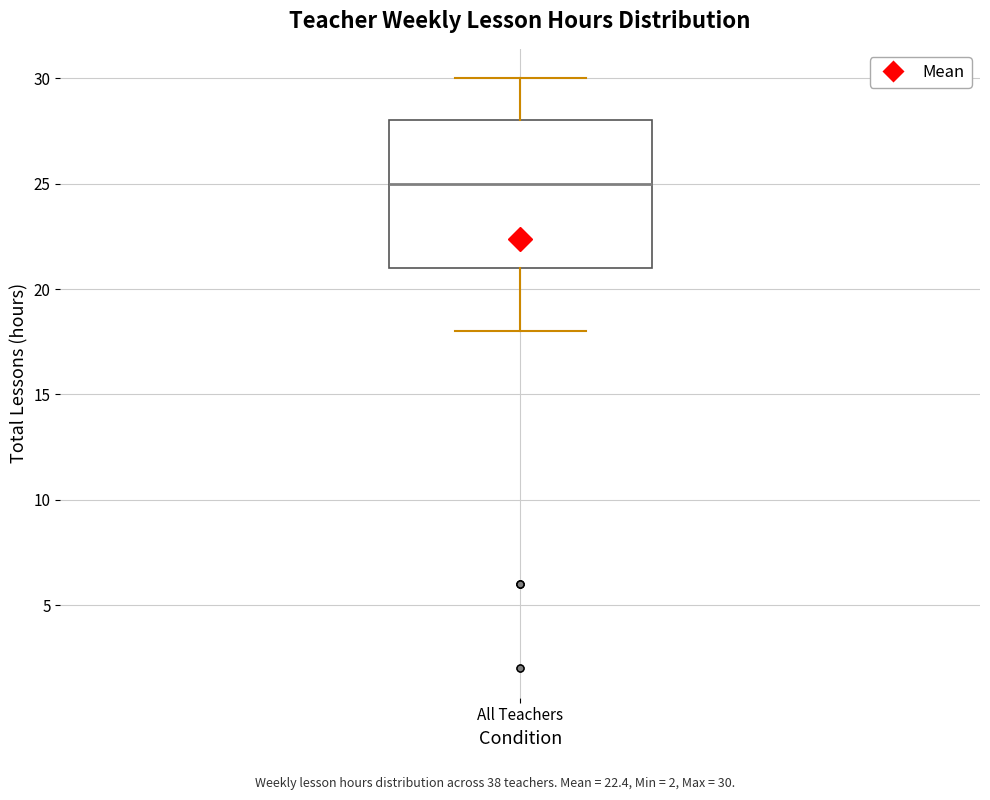

Where is the lower edge of the box for All Teachers on the y-axis? The values are not printed on the chart, so give them approximately, as read against the axis.

21